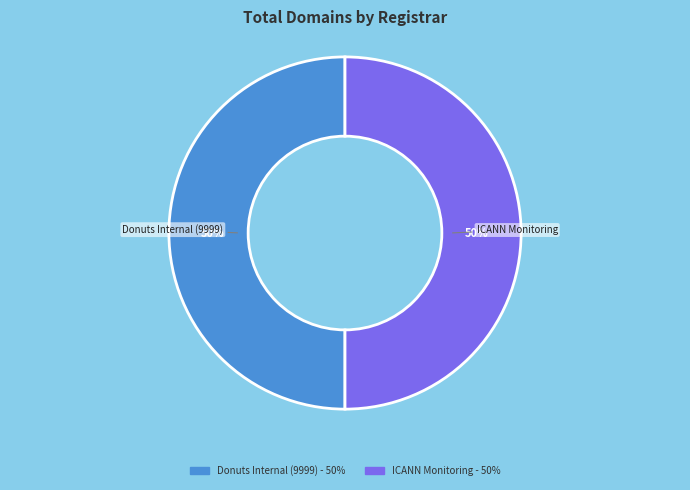

To the nearest percent, what is the average slice percentage?

50%